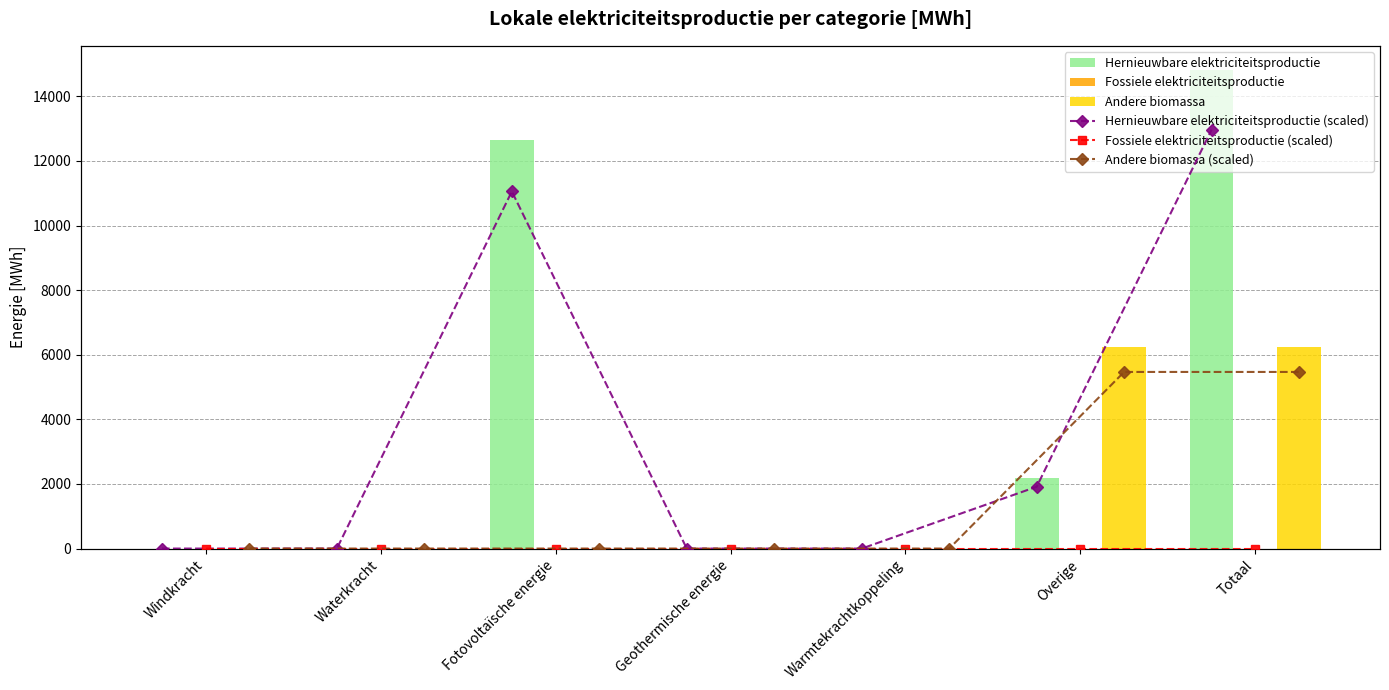

At how many categories does at least one series exceed 12791?

1